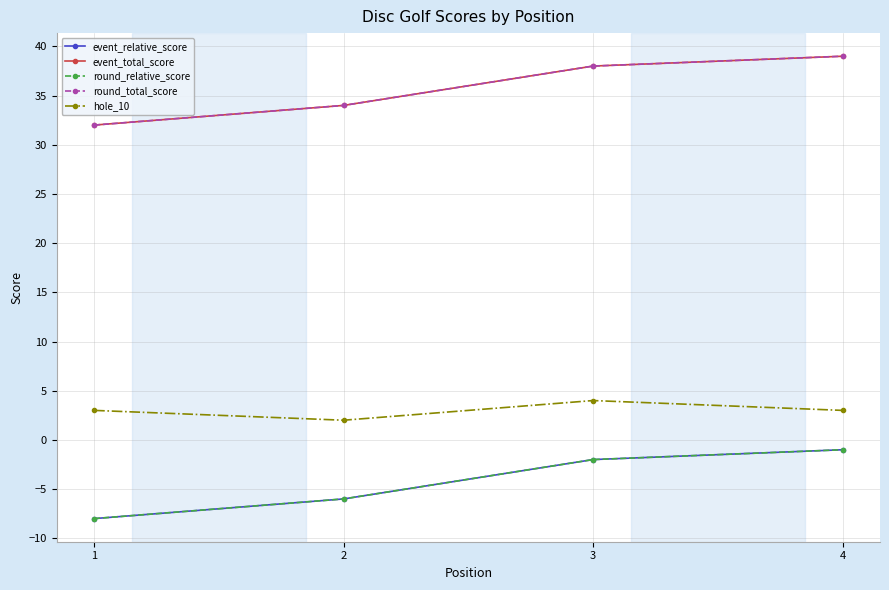

Does the chart have visible grid lines?

Yes